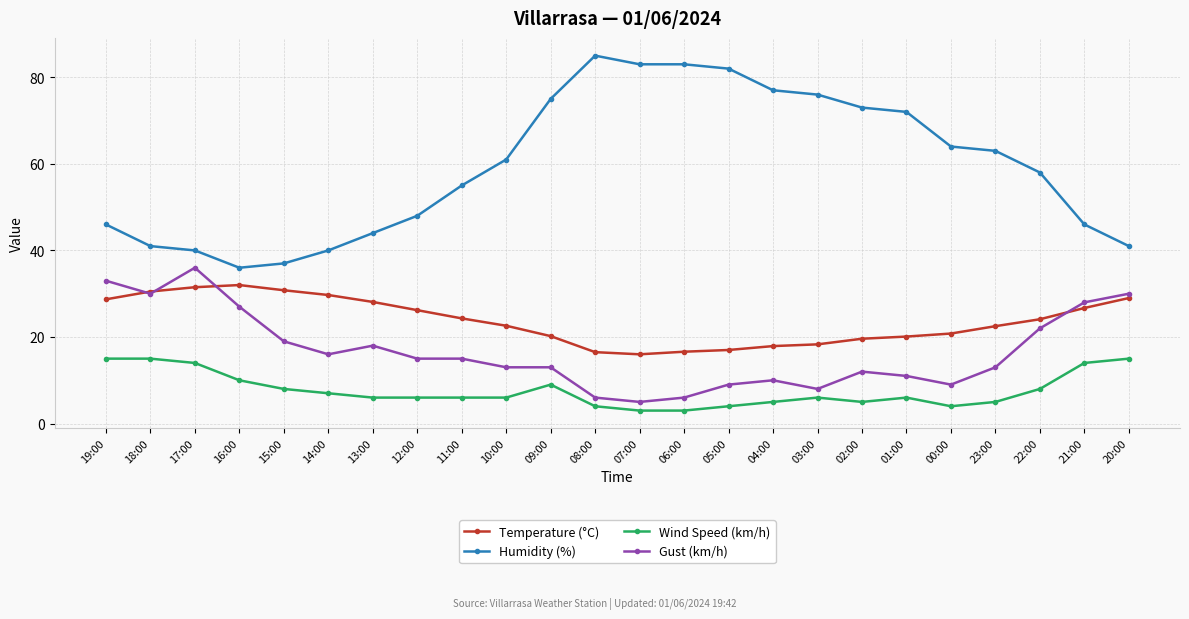

How many data points in Humidity (%) are less than 61?

12